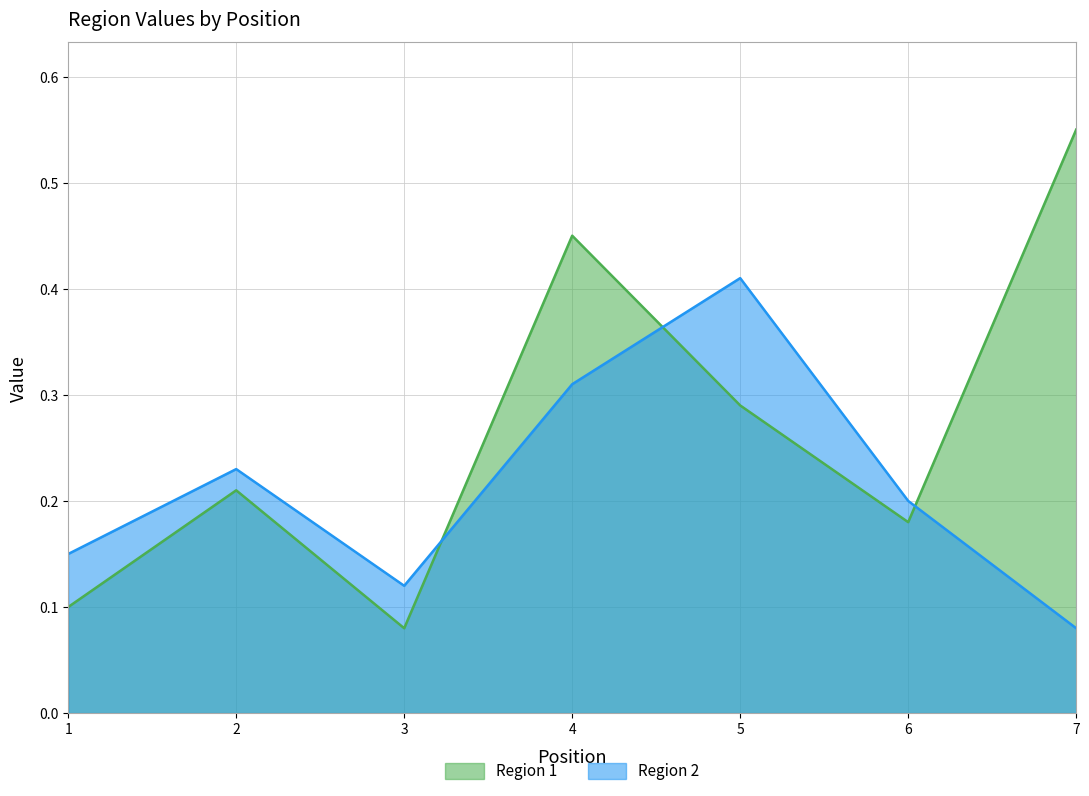

True or false: Region 1 has more than 1 points higher than both neighbors.

True